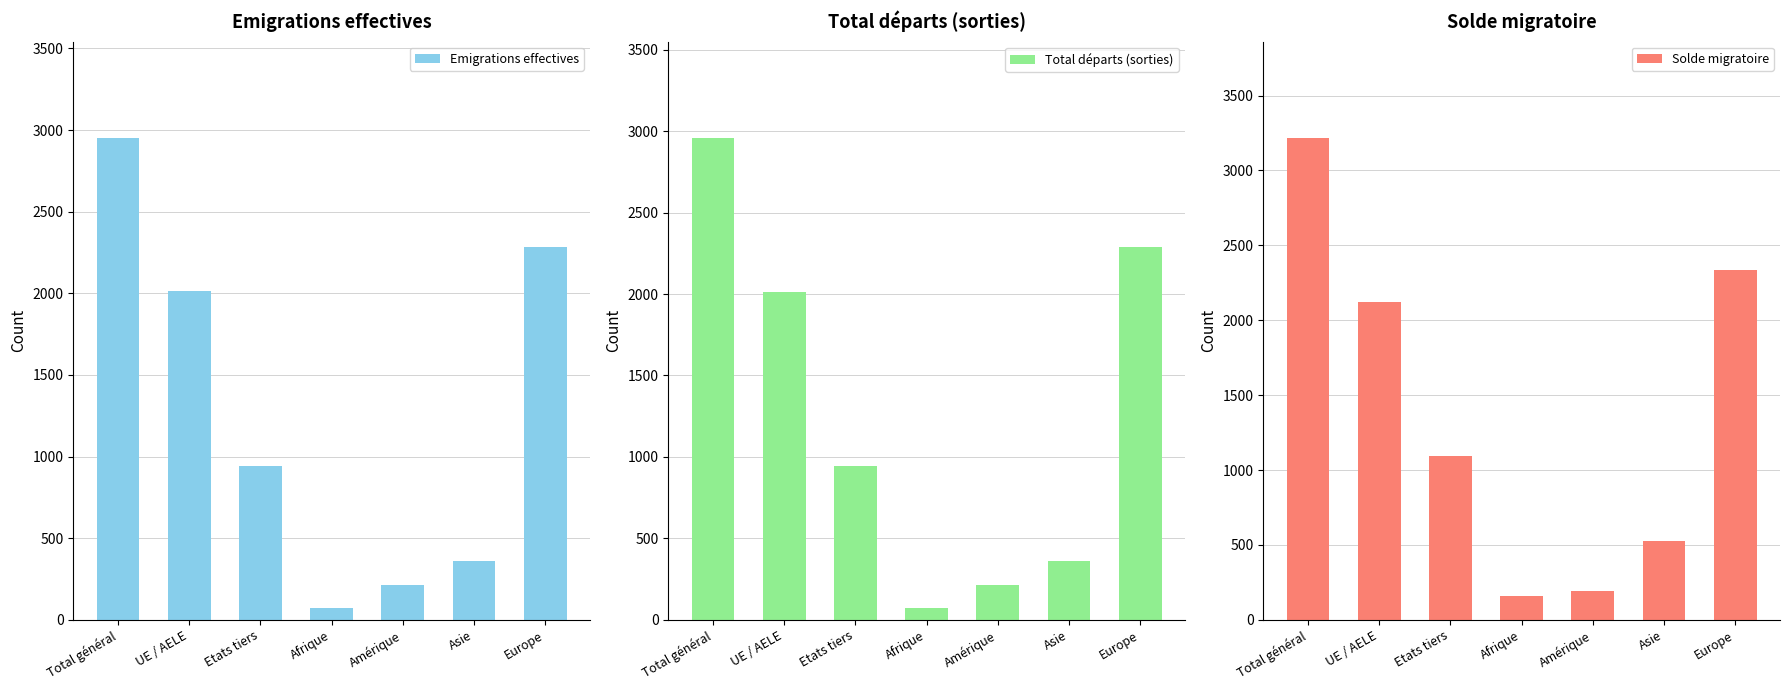

True or false: Total départs (sorties) has a value of 71 at Afrique.

True